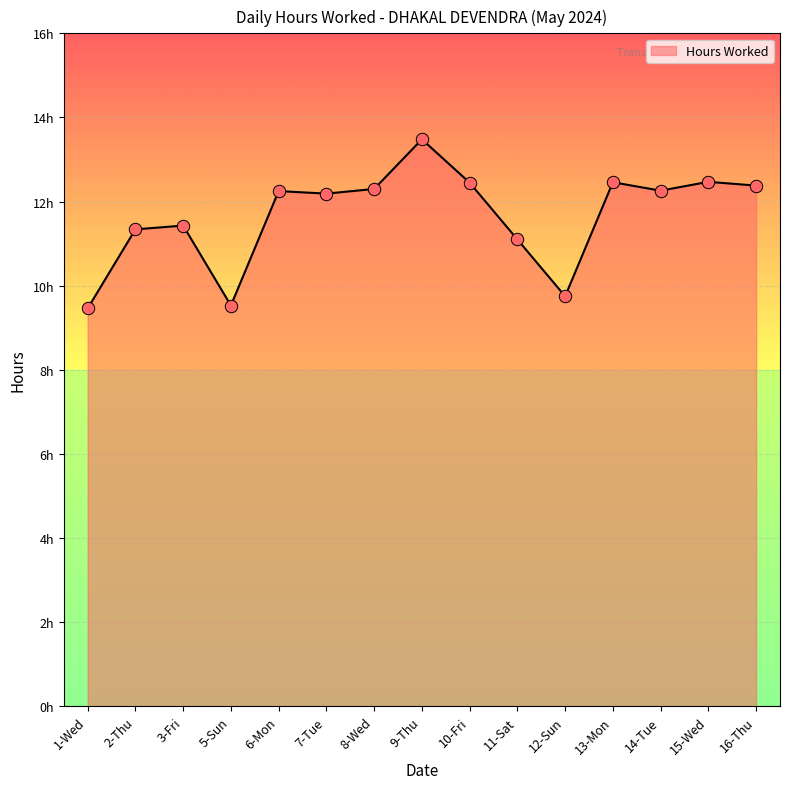

What is the ratio of the value at 2-Thu to the value at 3-Fri?

1.0